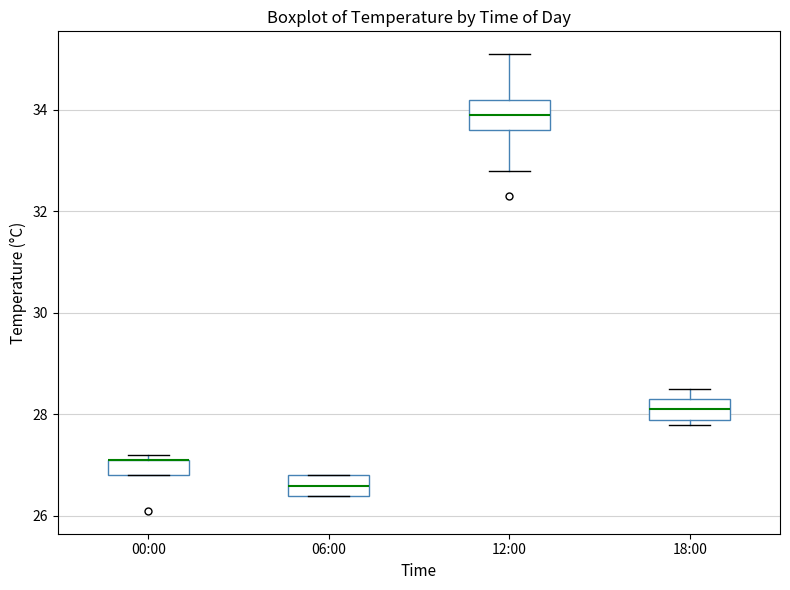

Where does the median line of the box for 18:00 sit on the y-axis? The values are not printed on the chart, so give them approximately, as read against the axis.

28.2